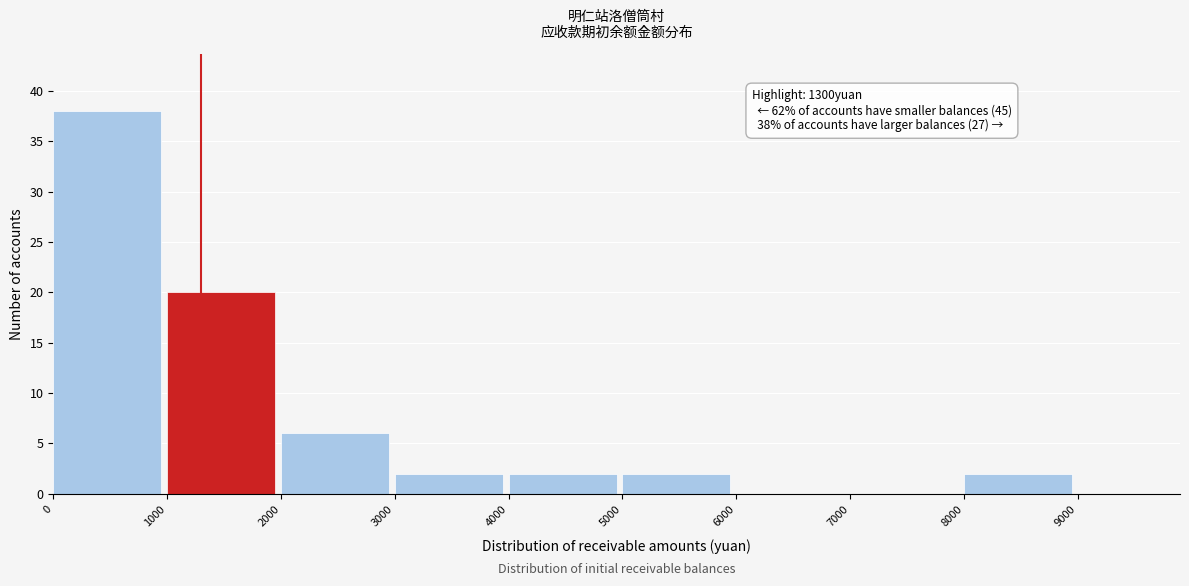

Which range on the x-axis has the tallest bar?

0 to 1000